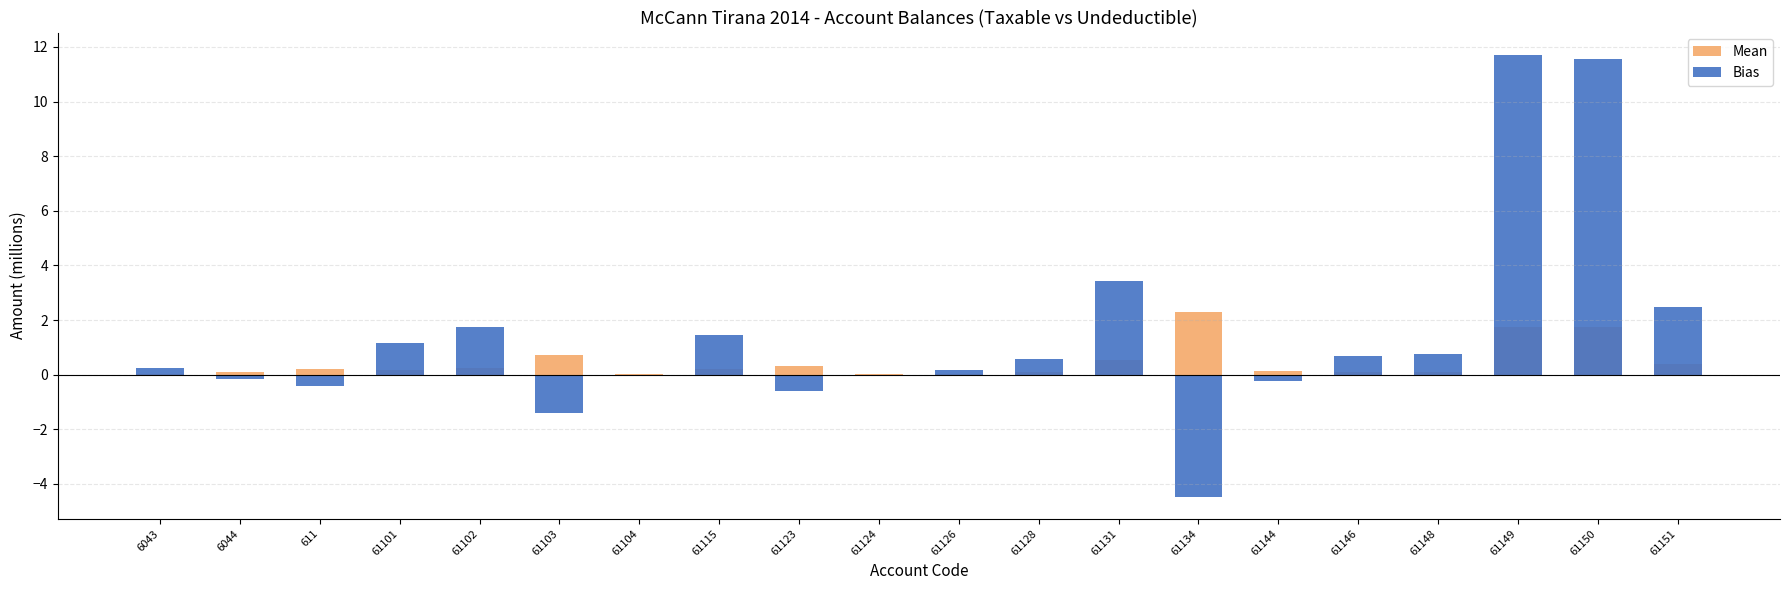

Which series has the largest range (max minus min)?

Bias